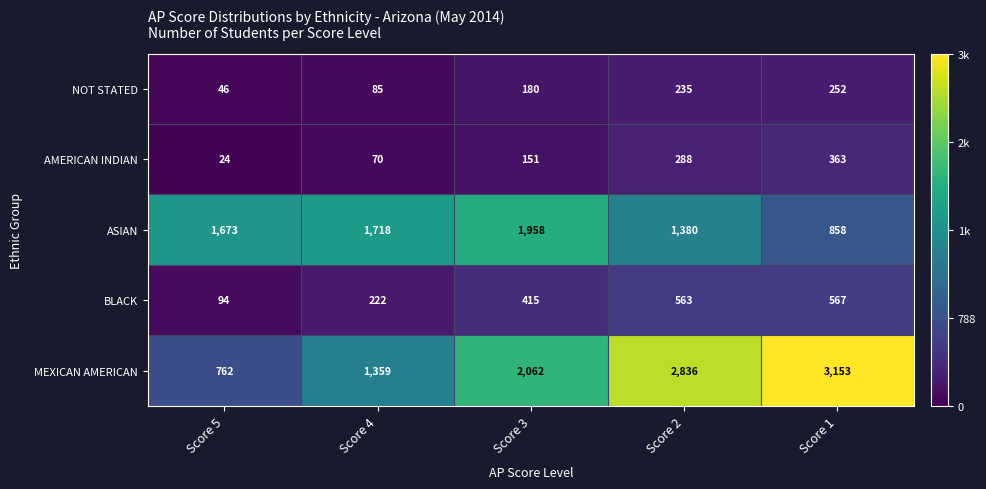

The value of AMERICAN INDIAN at Score 3 is 151. True or false?

True